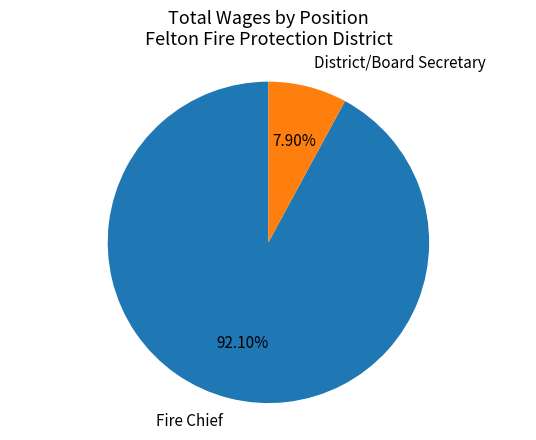

Which slice is the largest?

Fire Chief